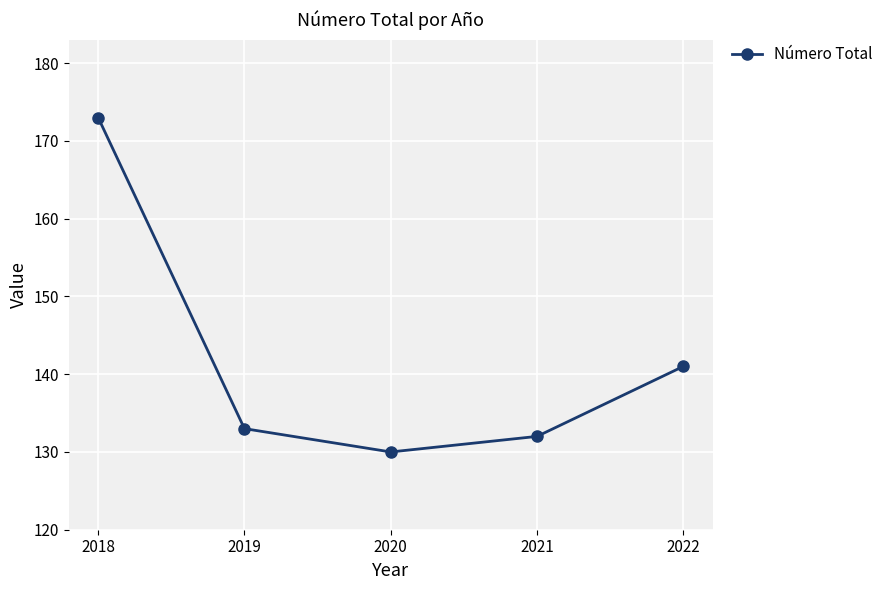

Is it true that the value at 2018 is 100?

False